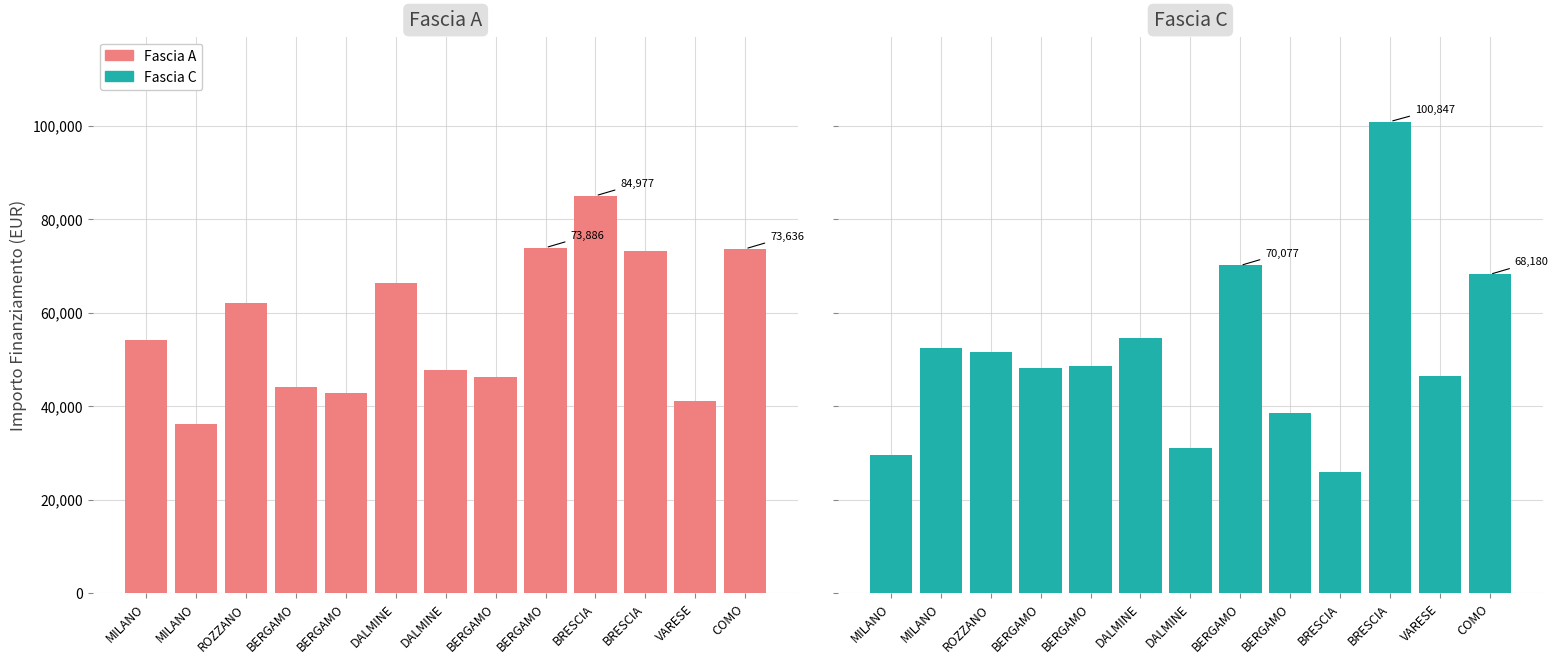

What are all the series names shown in the legend?

Fascia A, Fascia C